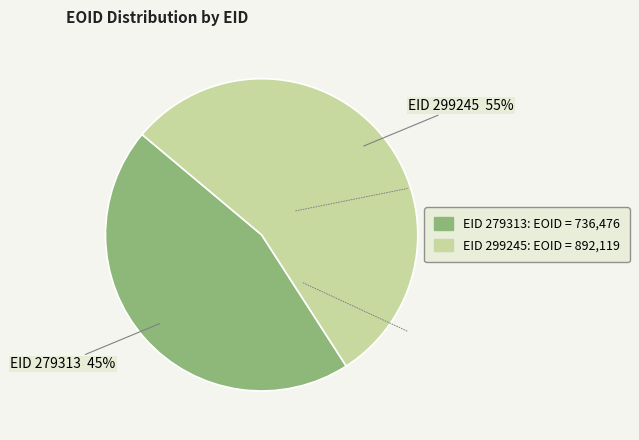

Does any single category account for the majority?

Yes